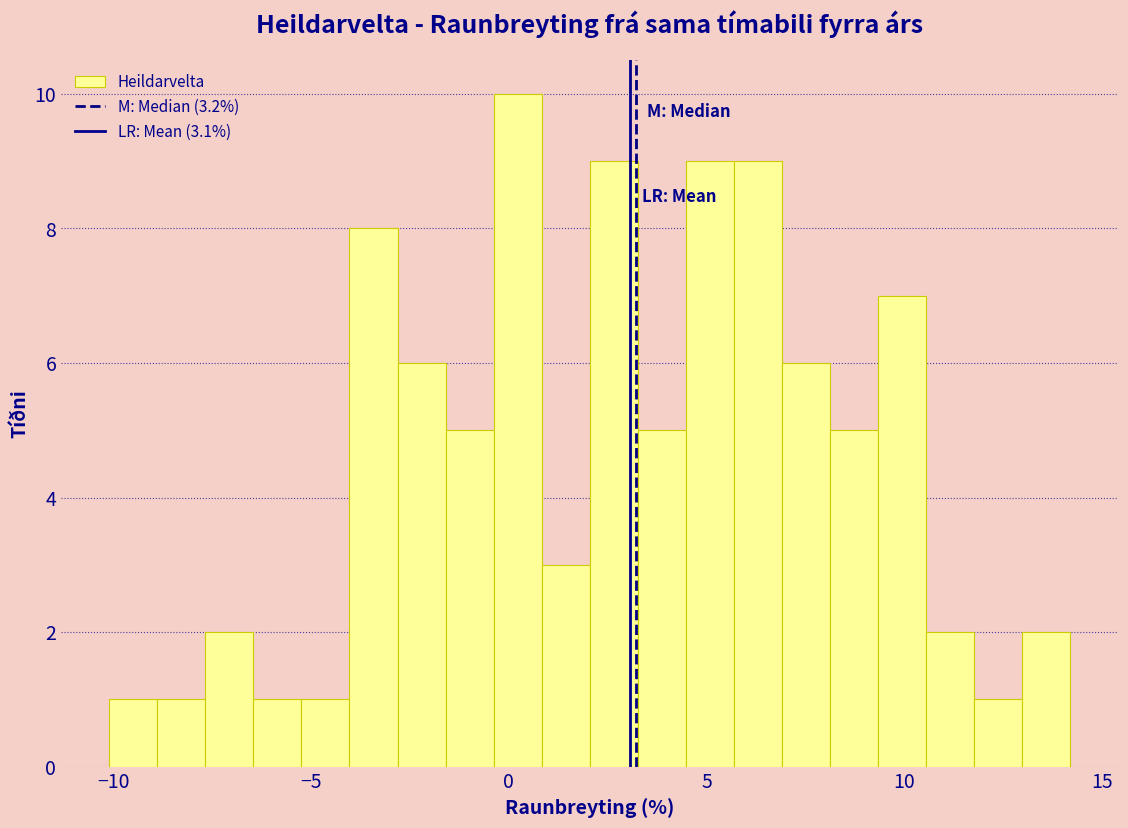

Read against the x-axis, roughly where is the centre of the tallest bar?

0.0